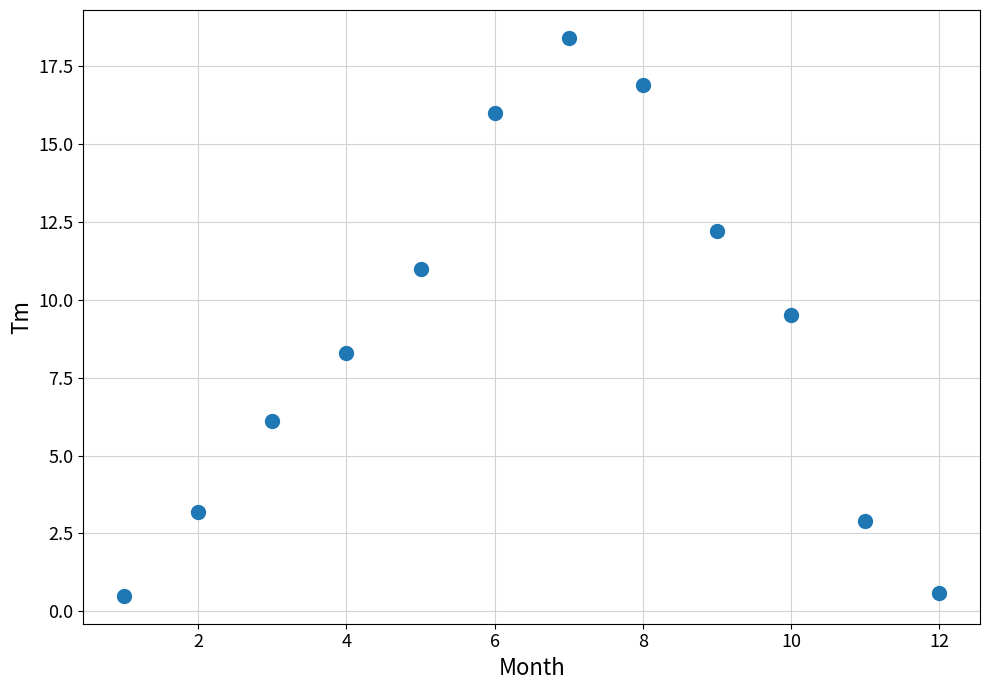

What Y value in the scatter plot is closest to 9?

9.5